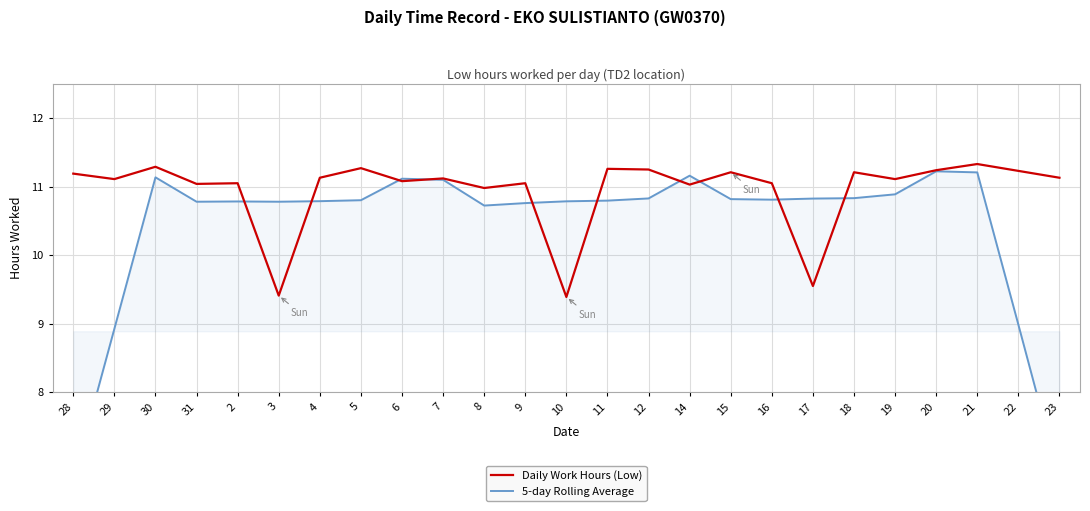

What position from the left is 15?

17